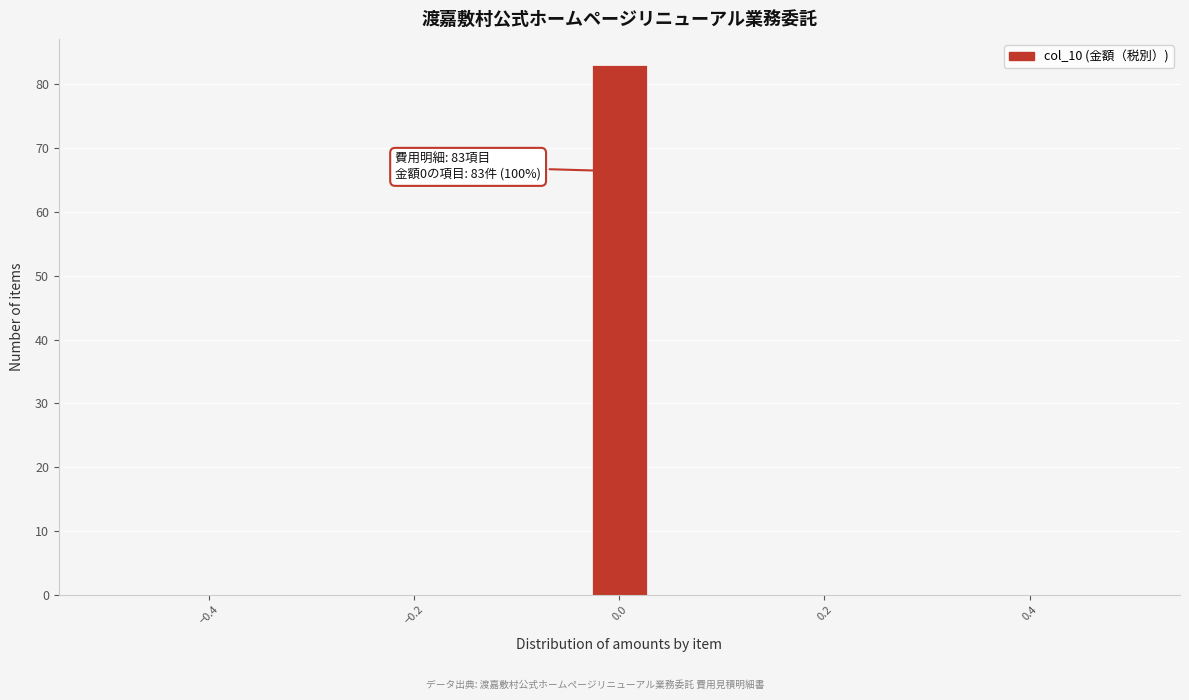

Around what value on the x-axis is the tallest bar? Give the approximate position of its centre, as read against the axis.

0.00